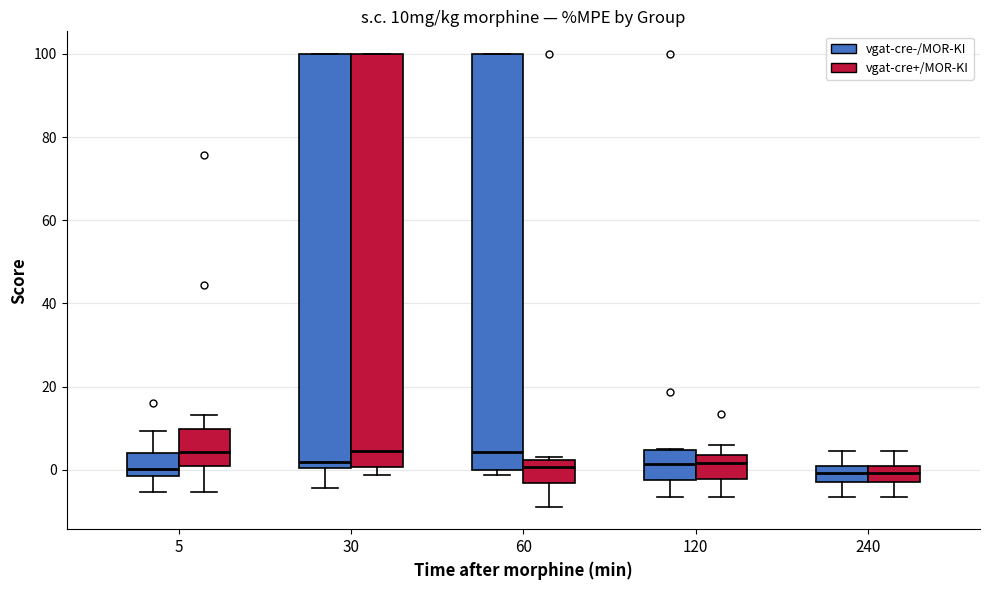

Reading left to right, transcribe this box plot: for each box, give where its median line is, the range the box spans, and where its two whiskers end, as read against the y-axis. The values are not printed on the chart, so give them approximately, as read against the axis.

5 (vgat-cre-/MOR-KI): median 0, box -2 to 4, whiskers -6 to 10
5 (vgat-cre+/MOR-KI): median 4, box 0 to 10, whiskers -6 to 14
30 (vgat-cre-/MOR-KI): median 2, box 0 to 100, whiskers -4 to 100
30 (vgat-cre+/MOR-KI): median 4, box 0 to 100, whiskers -2 to 100
60 (vgat-cre-/MOR-KI): median 4, box 0 to 100, whiskers -2 to 100
60 (vgat-cre+/MOR-KI): median 0, box -4 to 2, whiskers -8 to 4
120 (vgat-cre-/MOR-KI): median 2, box -2 to 4, whiskers -6 to 4
120 (vgat-cre+/MOR-KI): median 2, box -2 to 4, whiskers -6 to 6
240 (vgat-cre-/MOR-KI): median 0 (inside the box), box -2 to 0, whiskers -6 to 4
240 (vgat-cre+/MOR-KI): median 0 (inside the box), box -2 to 0, whiskers -6 to 4